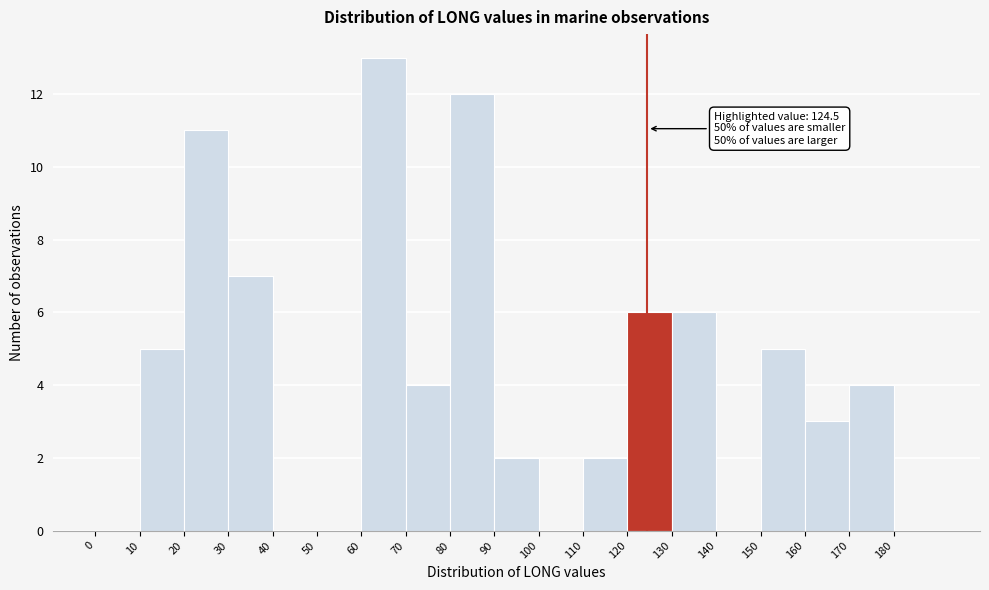

Over which range of the x-axis is the bar tallest?

60 to 70